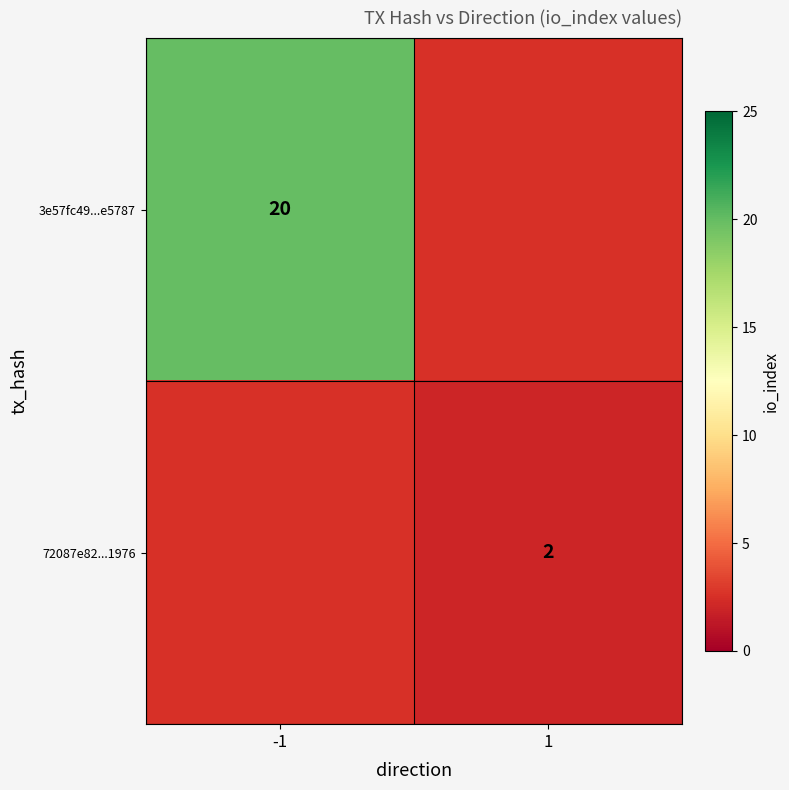

Is it true that 72087e82...1976 equals 2 at 1?

True